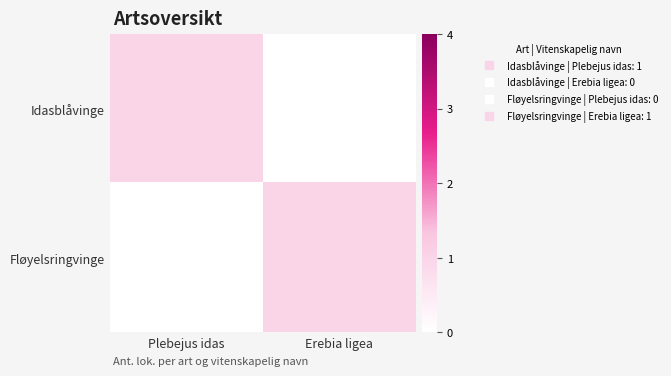

Reading left to right, list all the values displayed in this chart.

Idasblåvinge: Plebejus idas=1	Erebia ligea=0
Fløyelsringvinge: Plebejus idas=0	Erebia ligea=1